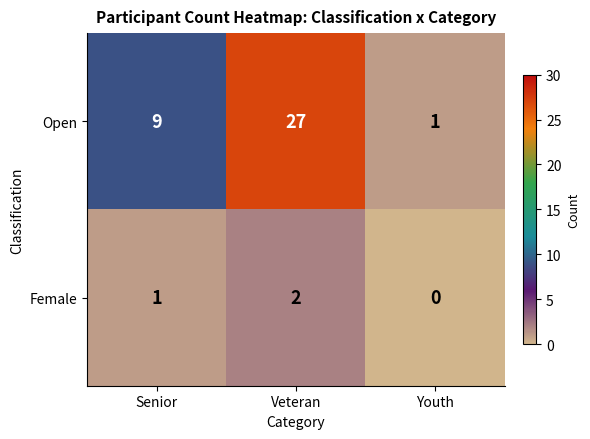

At which category is the sum across all series the highest?

Veteran